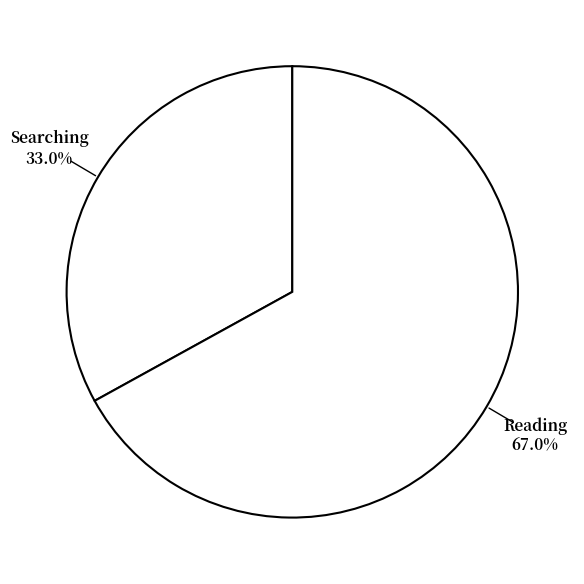

How many segments does this pie chart have?

2